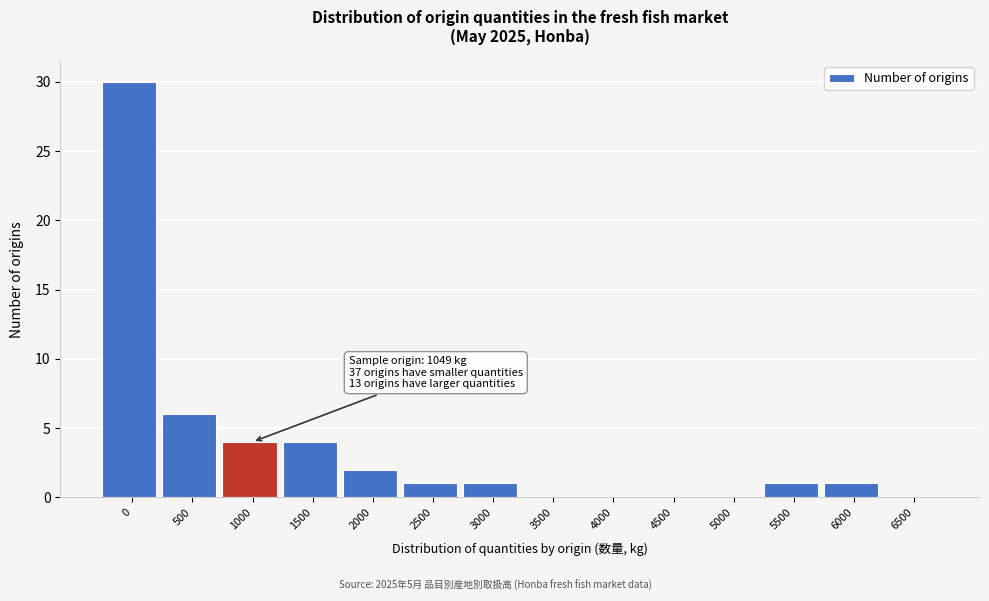

Reading left to right, list all the values displayed in this chart.

0=30	500=6	1000=4	1500=4	2000=2	2500=1	3000=1	3500=0	4000=0	4500=0	5000=0	5500=1	6000=1	6500=0